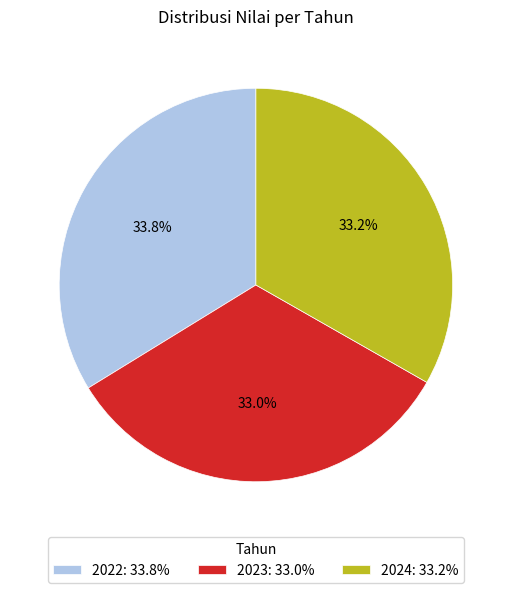

What is the ratio of the value at 2022: 33.8% to the value at 2023: 33.0%?

1.0